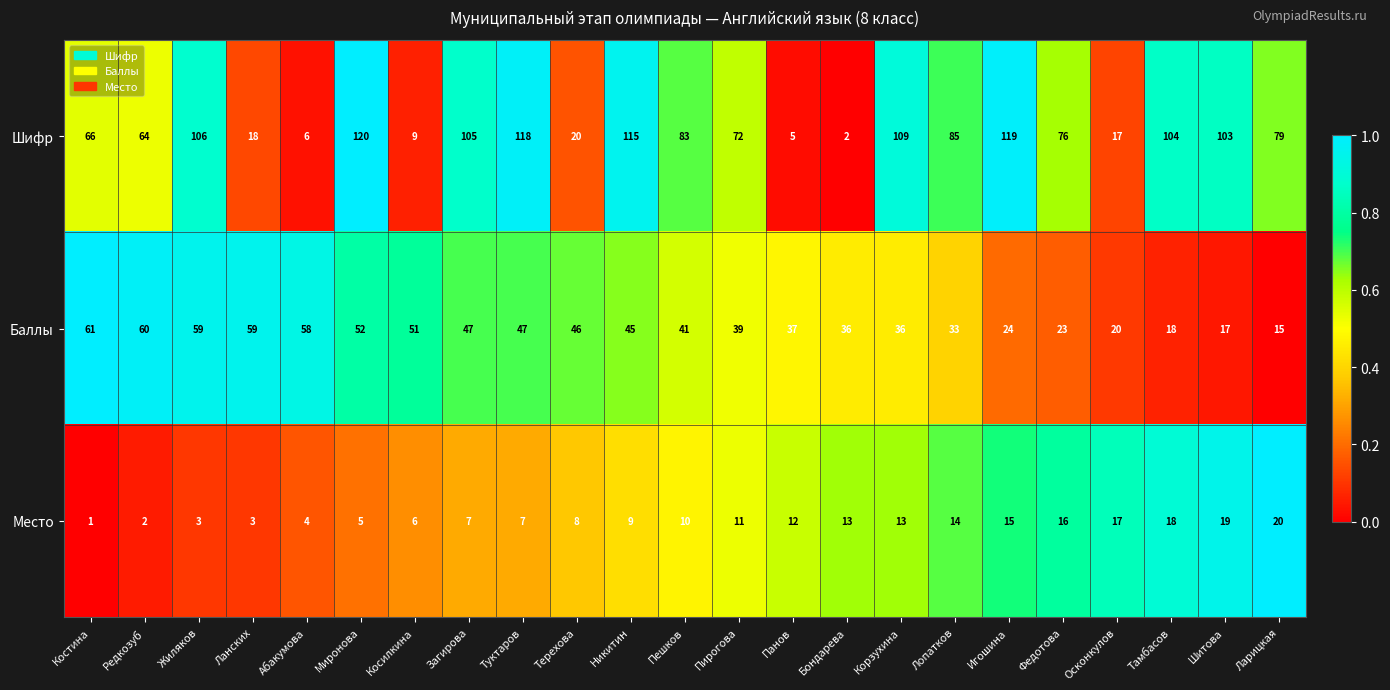

What is the total value across all series at Бондарева?

51